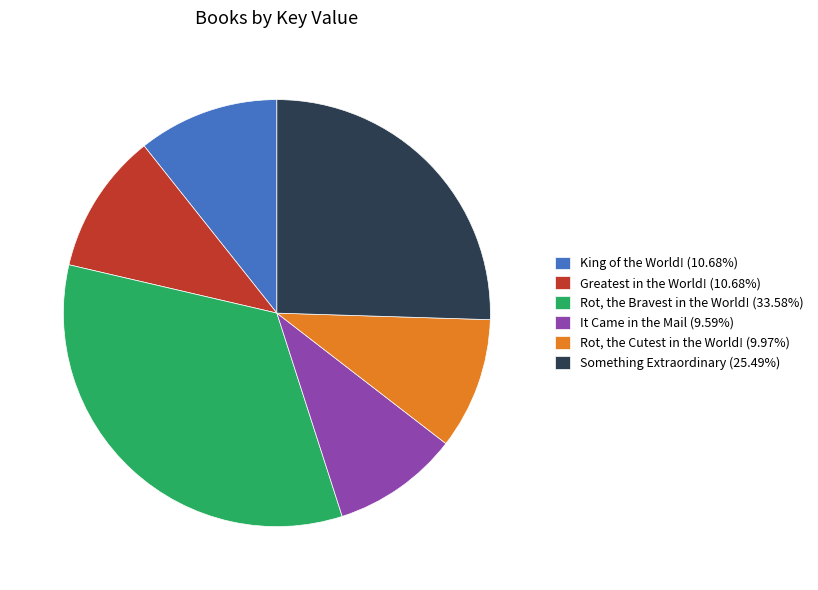

Do King of the World! (10.68%) and Something Extraordinary (25.49%) together represent more than half of the pie?

No